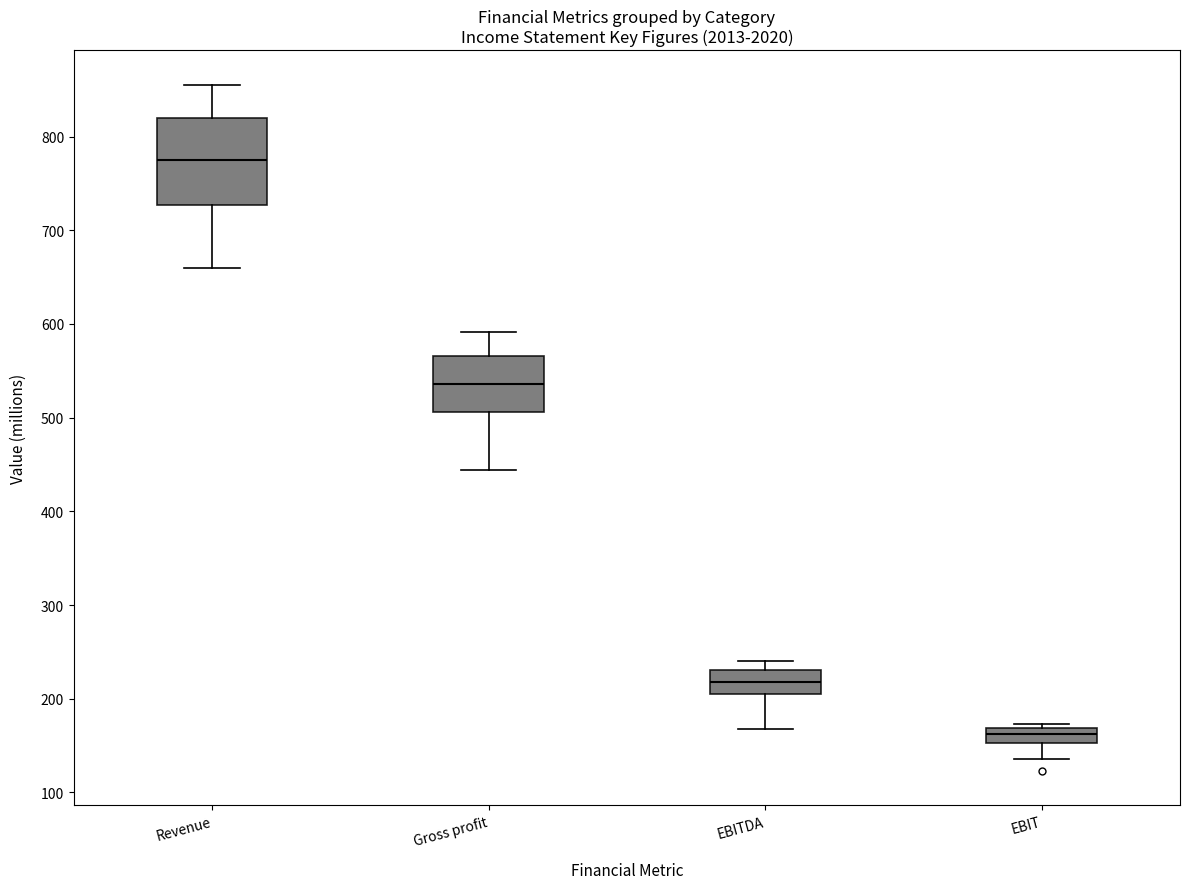

Where is the lower edge of the box for Revenue on the y-axis? The values are not printed on the chart, so give them approximately, as read against the axis.

730